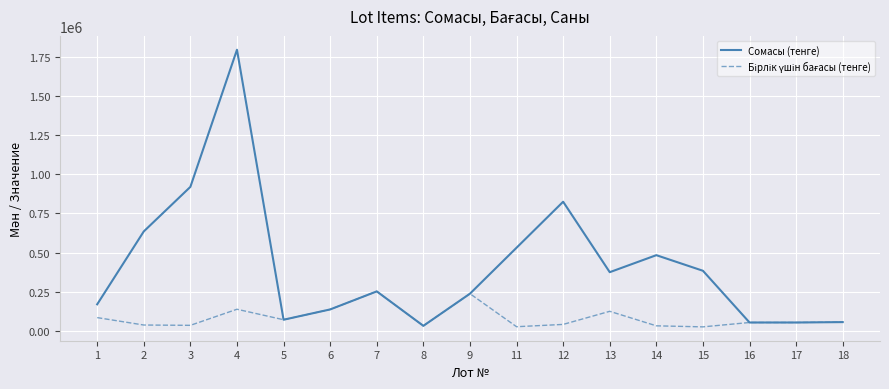

What is the maximum value shown in the chart?

1796288